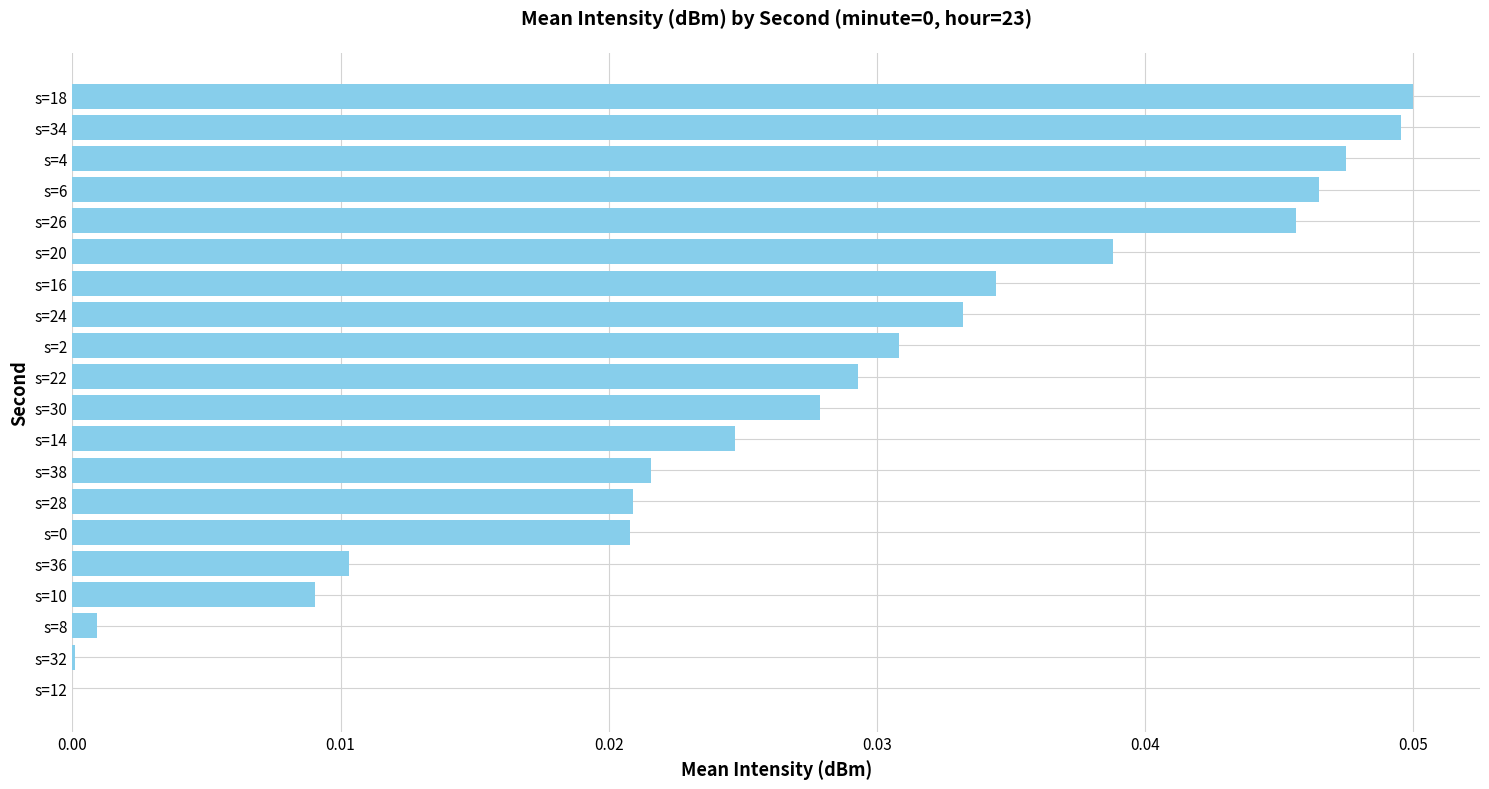

The value at s=14 is 0.0. True or false?

True